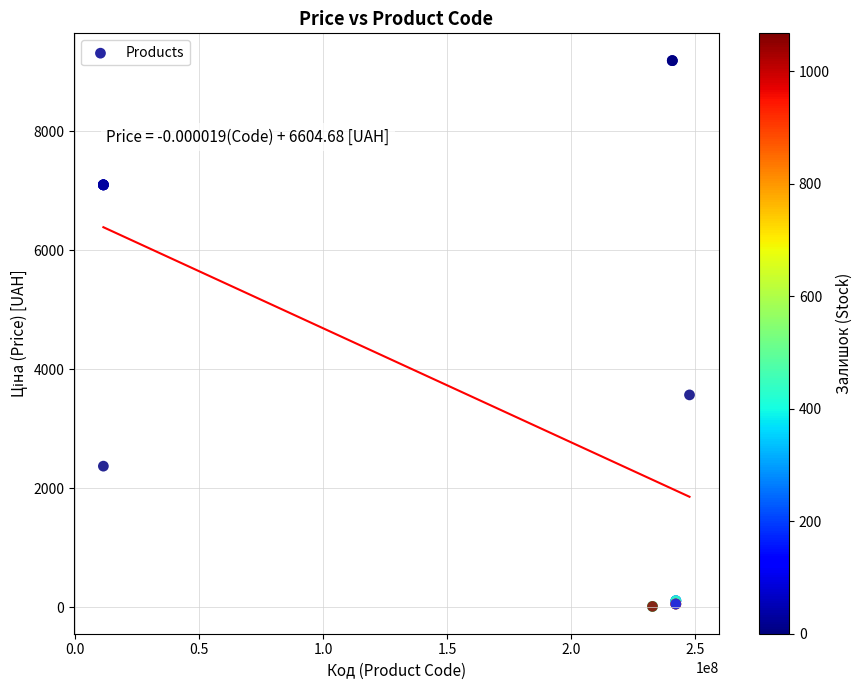

What Y value in the scatter plot is closest to 4600?

3569.6